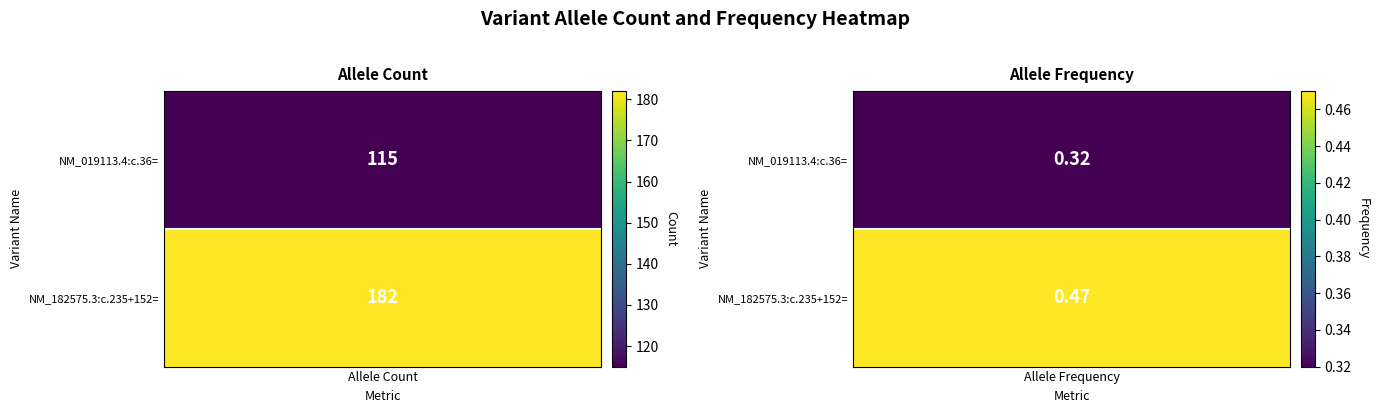

What is the difference between the NM_019113.4:c.36= values at Allele Count and Allele Frequency?

114.7